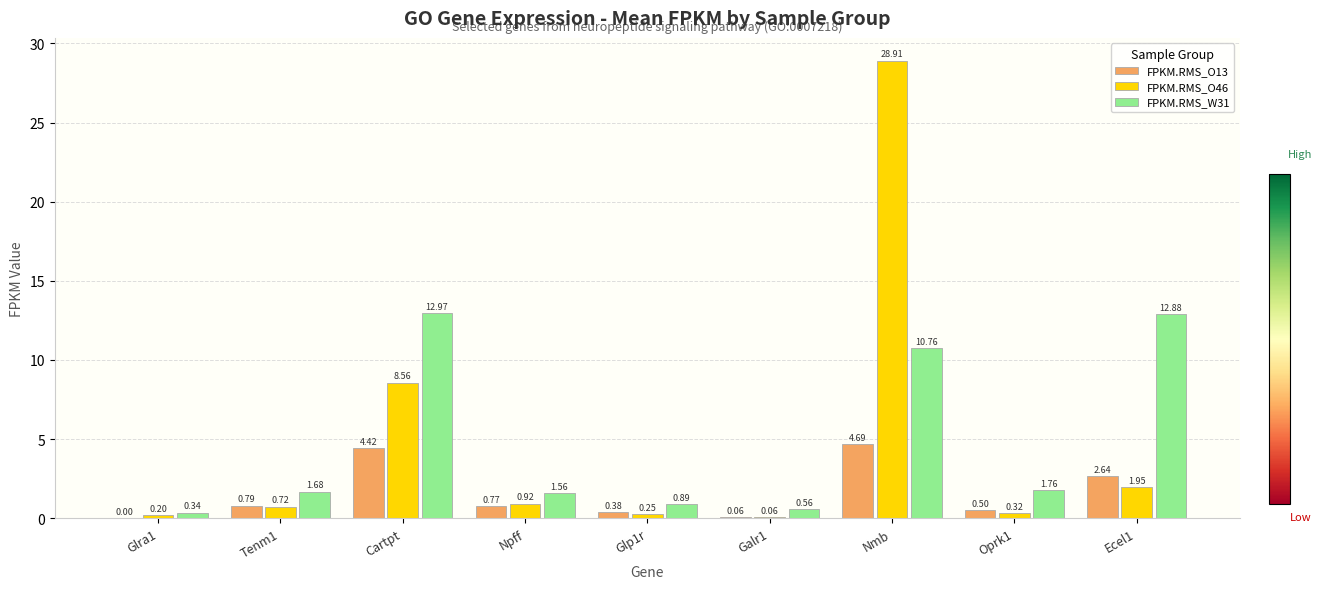

What is the total value across all series at Ecel1?

17.5